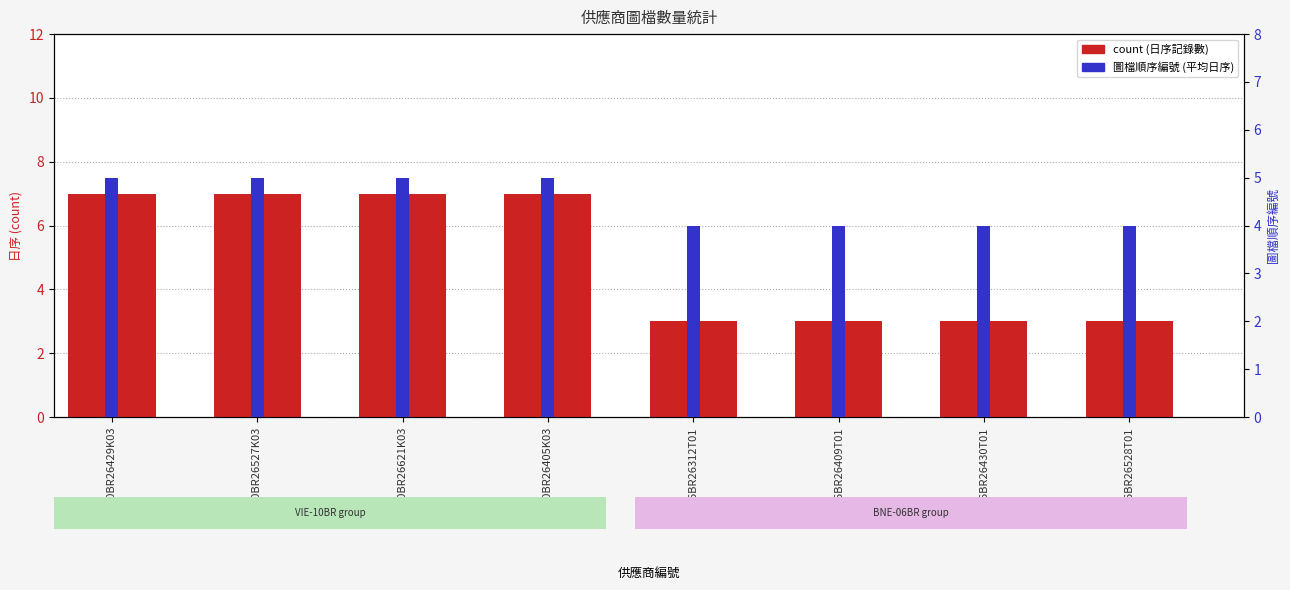

The 圖檔順序編號 (avg day) series shows 7 at VIE10BR26429K03. True or false?

False